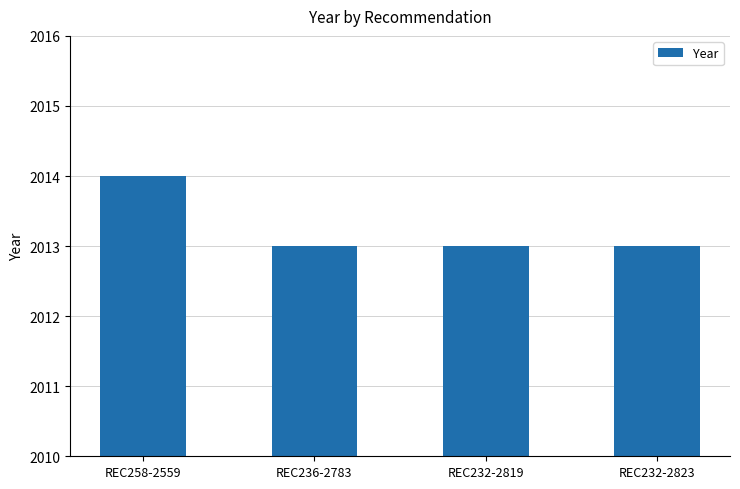

What is the change in value from REC258-2559 to REC232-2819?

-1